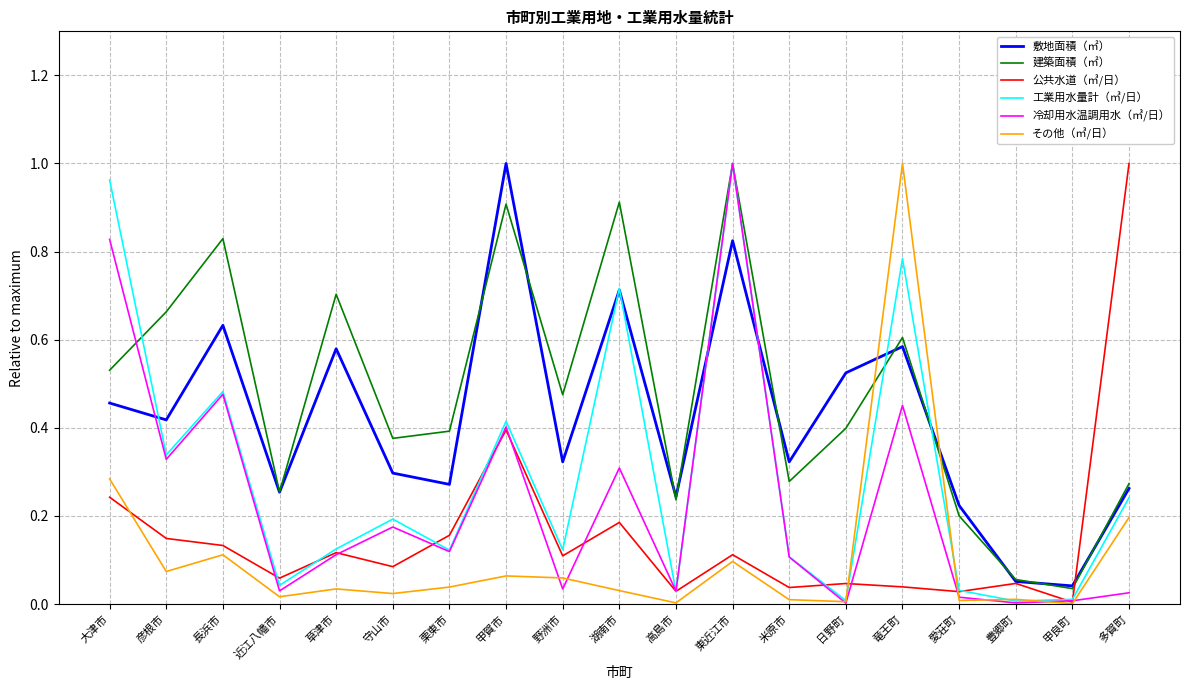

What position from the right is 甲賀市?

12